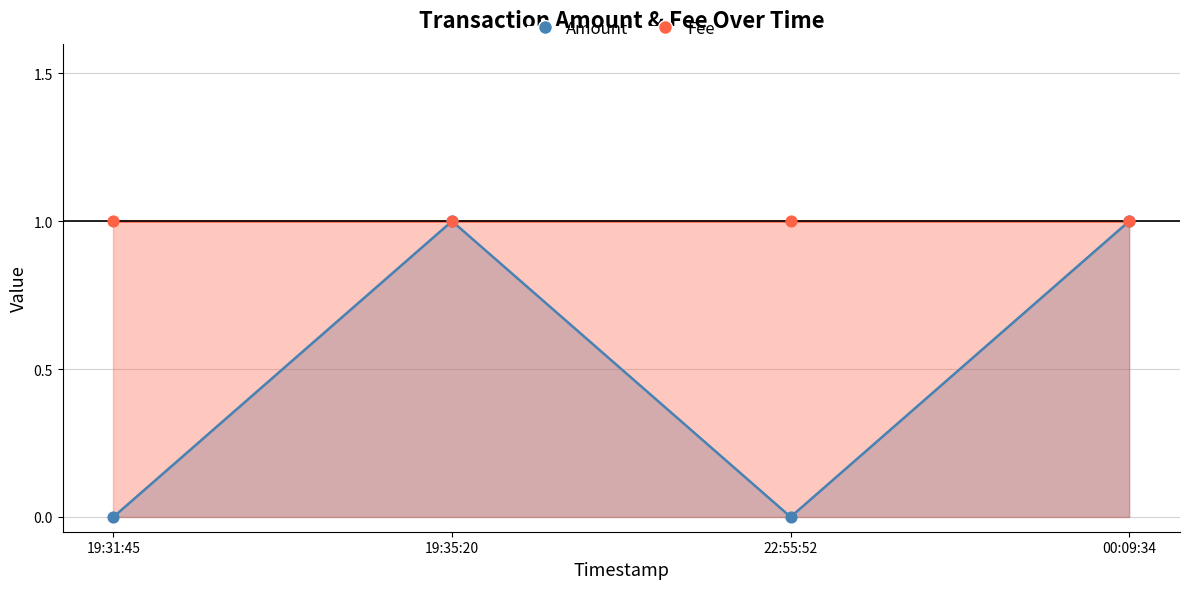

Between 00:09:34 and 19:35:20, which is larger?

00:09:34